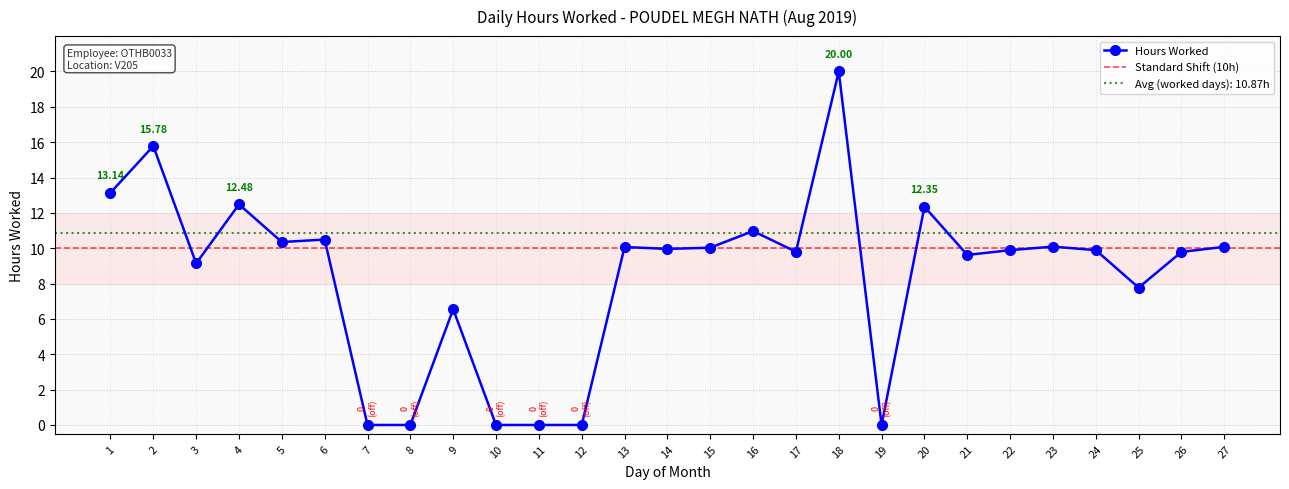

What is the sum of all values?

228.2